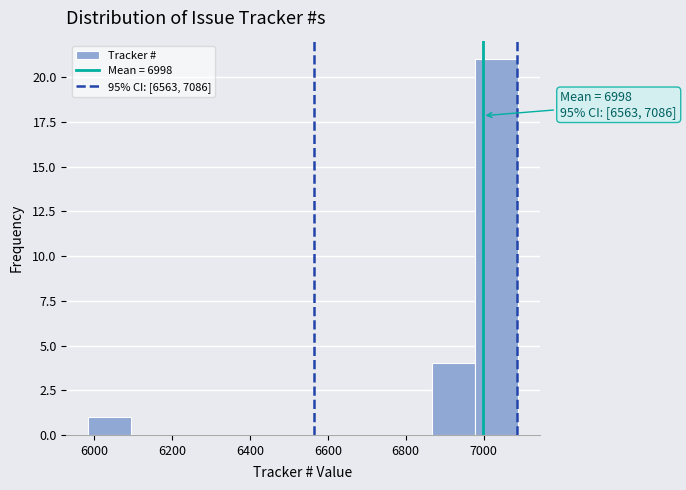

Over which range of the x-axis is the bar tallest?

6980 to 7080